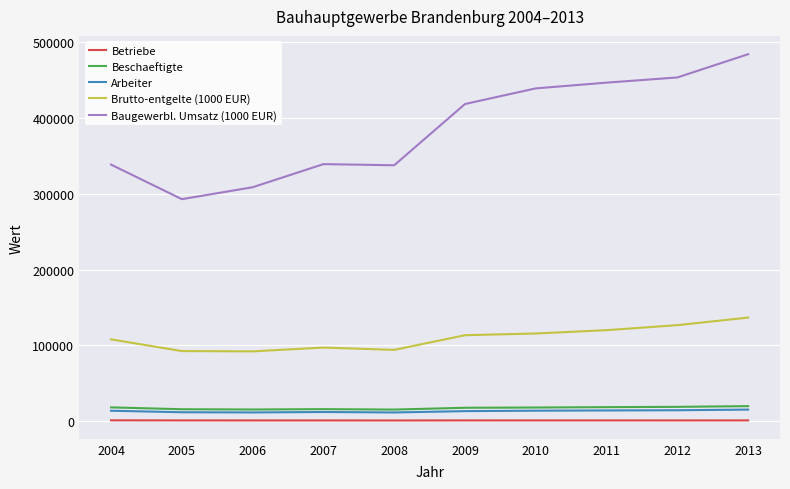

List the series in order of their peak value, lowest first.

Betriebe, Arbeiter, Beschaeftigte, Brutto-entgelte (1000 EUR), Baugewerbl. Umsatz (1000 EUR)